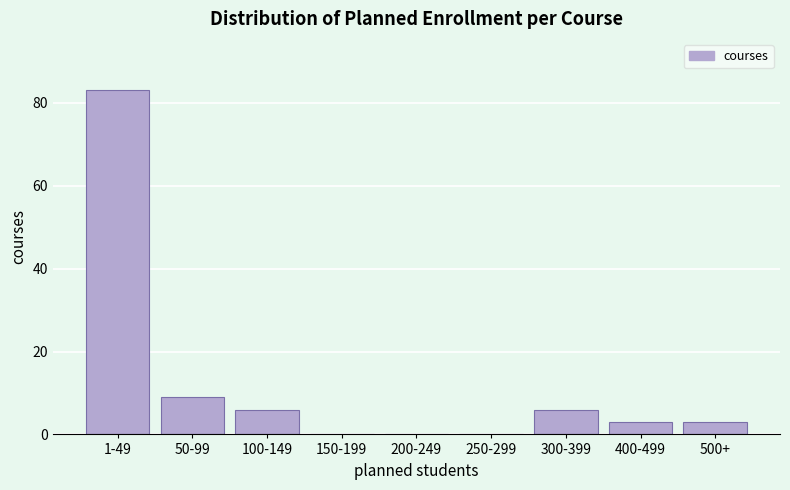

Reading left to right, what are all the values shown in this chart?

1-49=83	50-99=9	100-149=6	150-199=0	200-249=0	250-299=0	300-399=6	400-499=3	500+=3